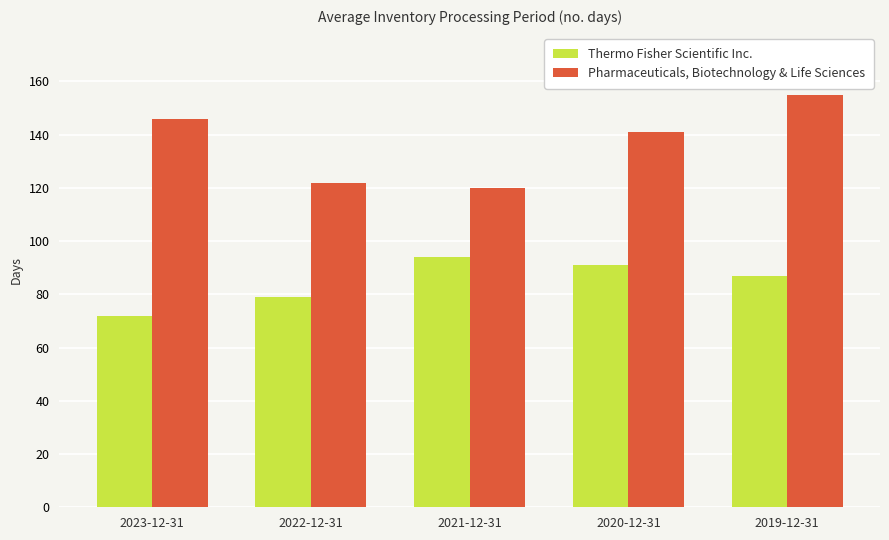

Reading right to left, list all the values displayed in this chart.

Thermo Fisher Scientific Inc.: 2019-12-31=87	2020-12-31=91	2021-12-31=94	2022-12-31=79	2023-12-31=72
Pharmaceuticals, Biotechnology & Life Sciences: 2019-12-31=155	2020-12-31=141	2021-12-31=120	2022-12-31=122	2023-12-31=146